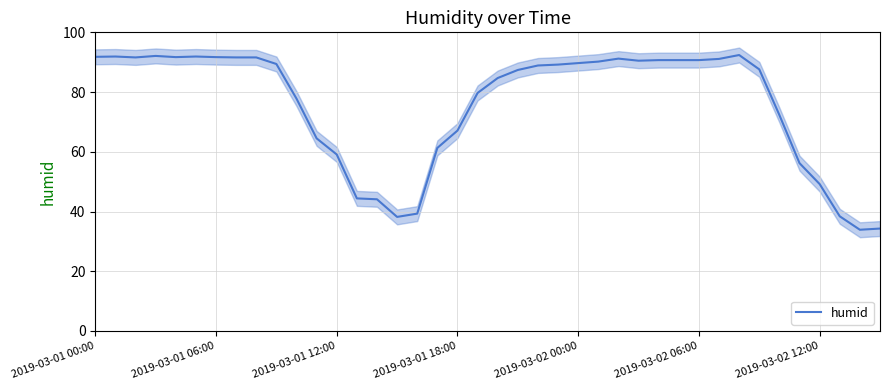

How many points are higher than both their immediate neighbors (excluding endpoints)?

5